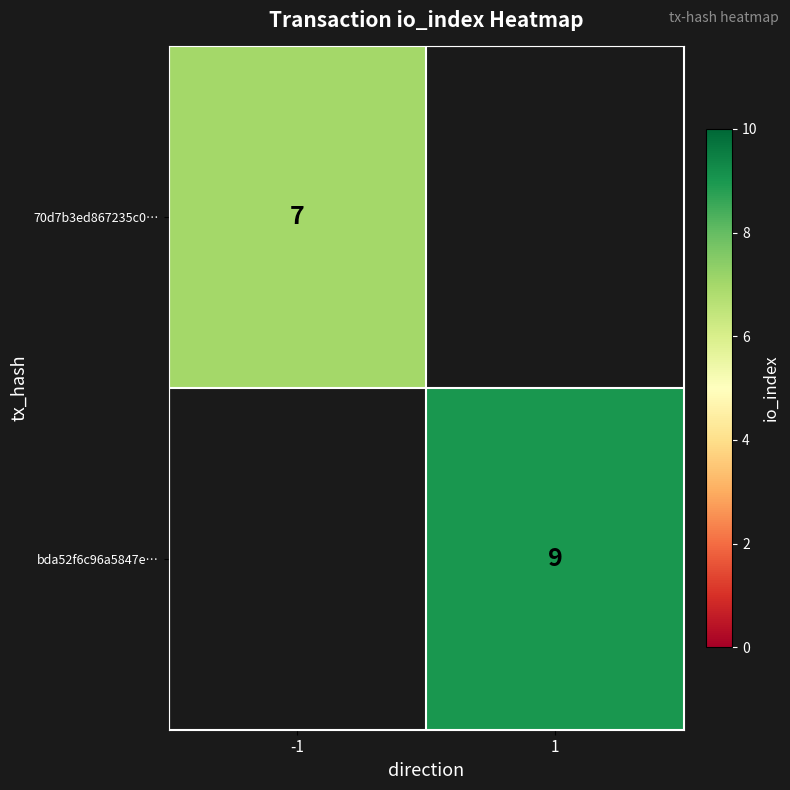

Is it true that 70d7b3ed867235c0… equals 7 at -1?

True